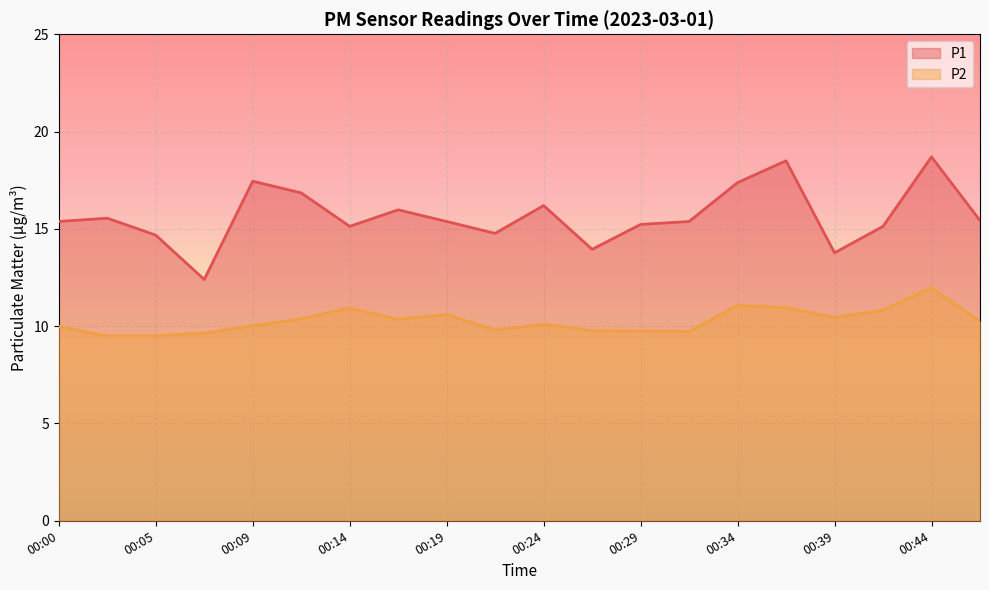

What is the average value of the P1 series?

15.7